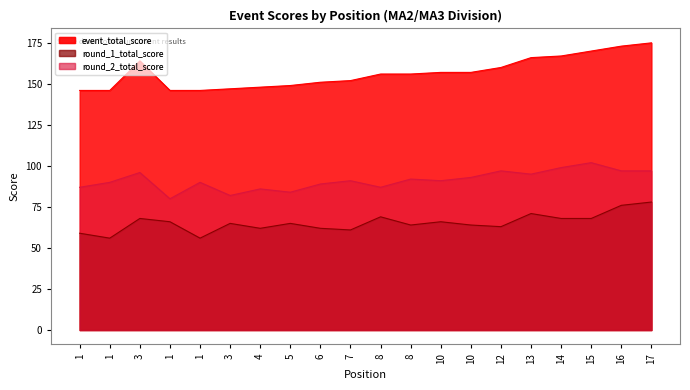

What is the value of the event_total_score point at the 14th from the left?

157